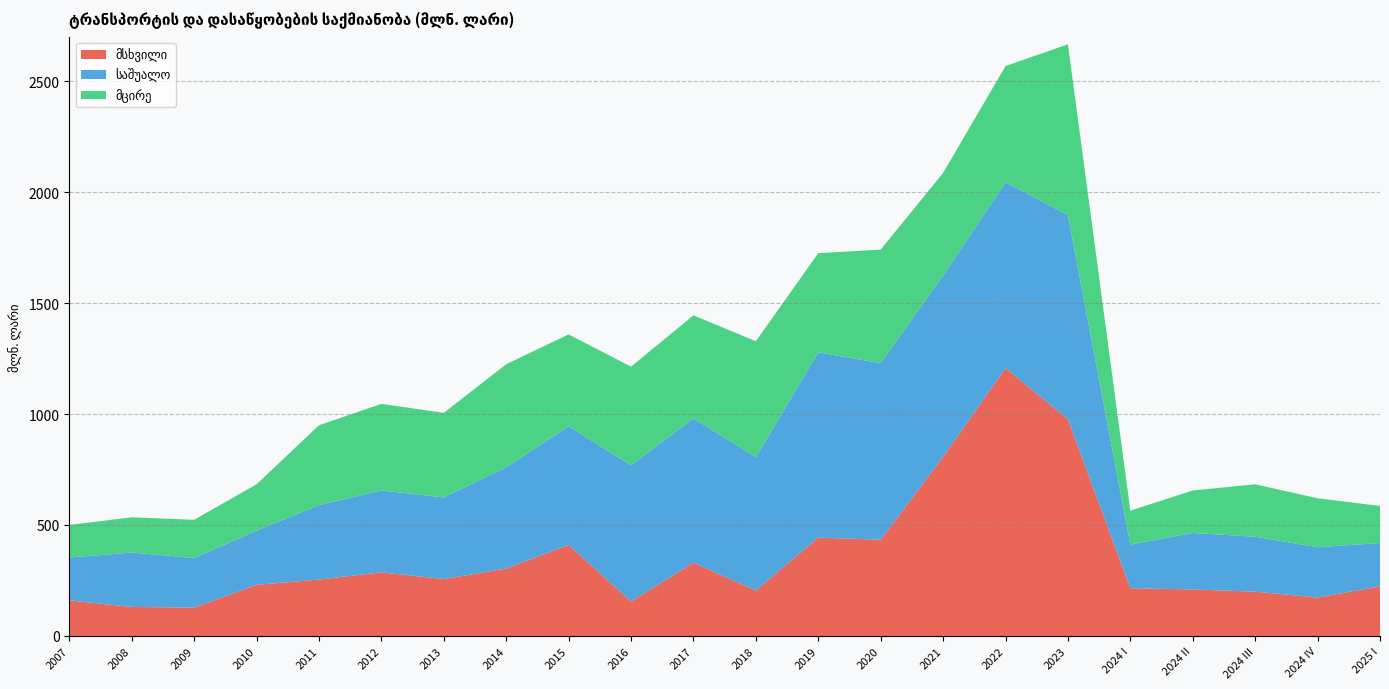

Reading left to right, list all the values displayed in this chart.

მსხვილი: 160.3	130.7	127.7	230.1	254.1	286.6	256.4	303.6	410.2	155.2	330.0	204.7	443.1	433.5	806.9	1207.1	976.6	215.2	209.7	199.5	173.2	223.2
საშუალო: 193.0	245.3	223.6	244.2	335.5	368.8	368.0	456.1	534.4	613.7	650.5	601.5	834.7	795.7	816.8	837.4	920.0	196.6	254.4	247.7	226.6	195.4
მცირე: 146.7	158.8	172.0	208.8	359.5	390.4	380.8	464.4	414.1	444.4	464.0	521.6	446.7	511.5	462.4	523.2	769.1	152.7	191.3	236.1	220.5	167.0